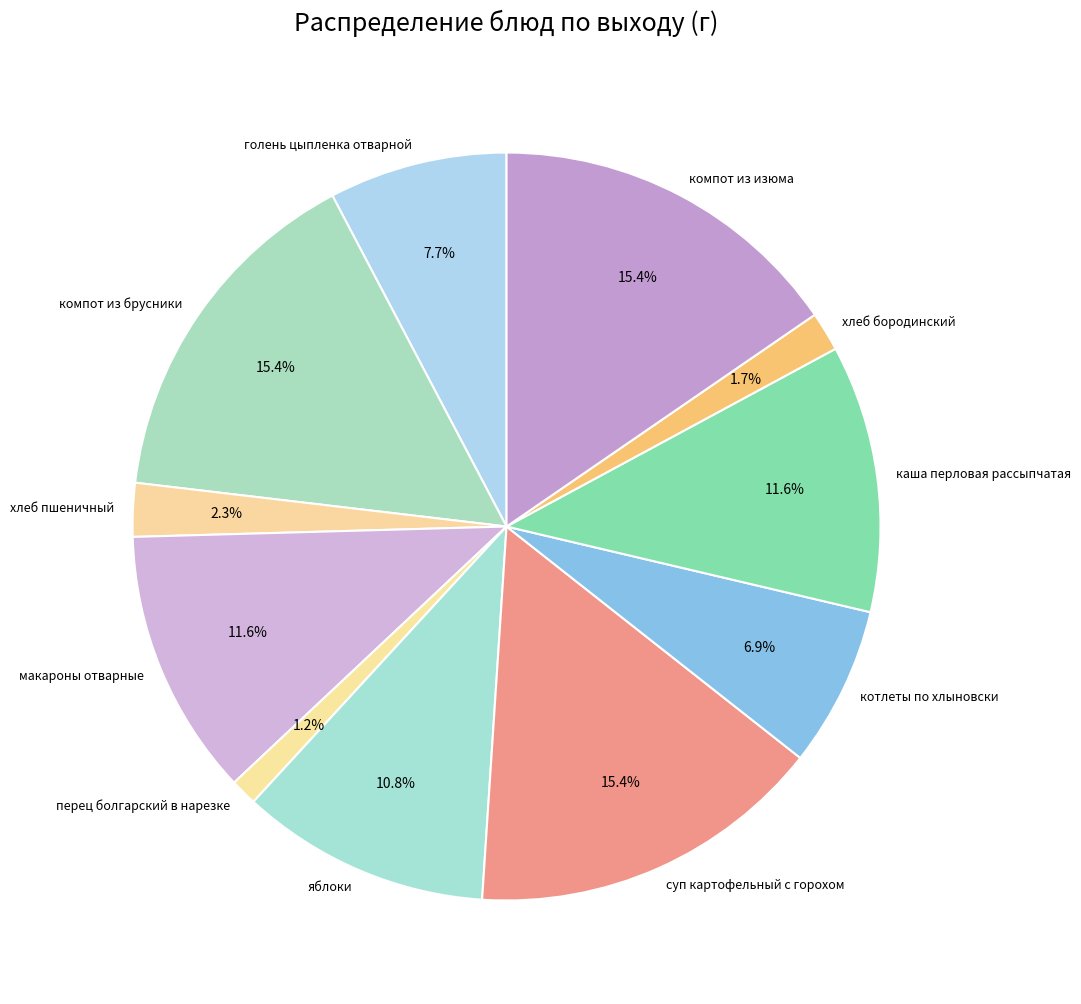

How many slices are in this pie chart?

11